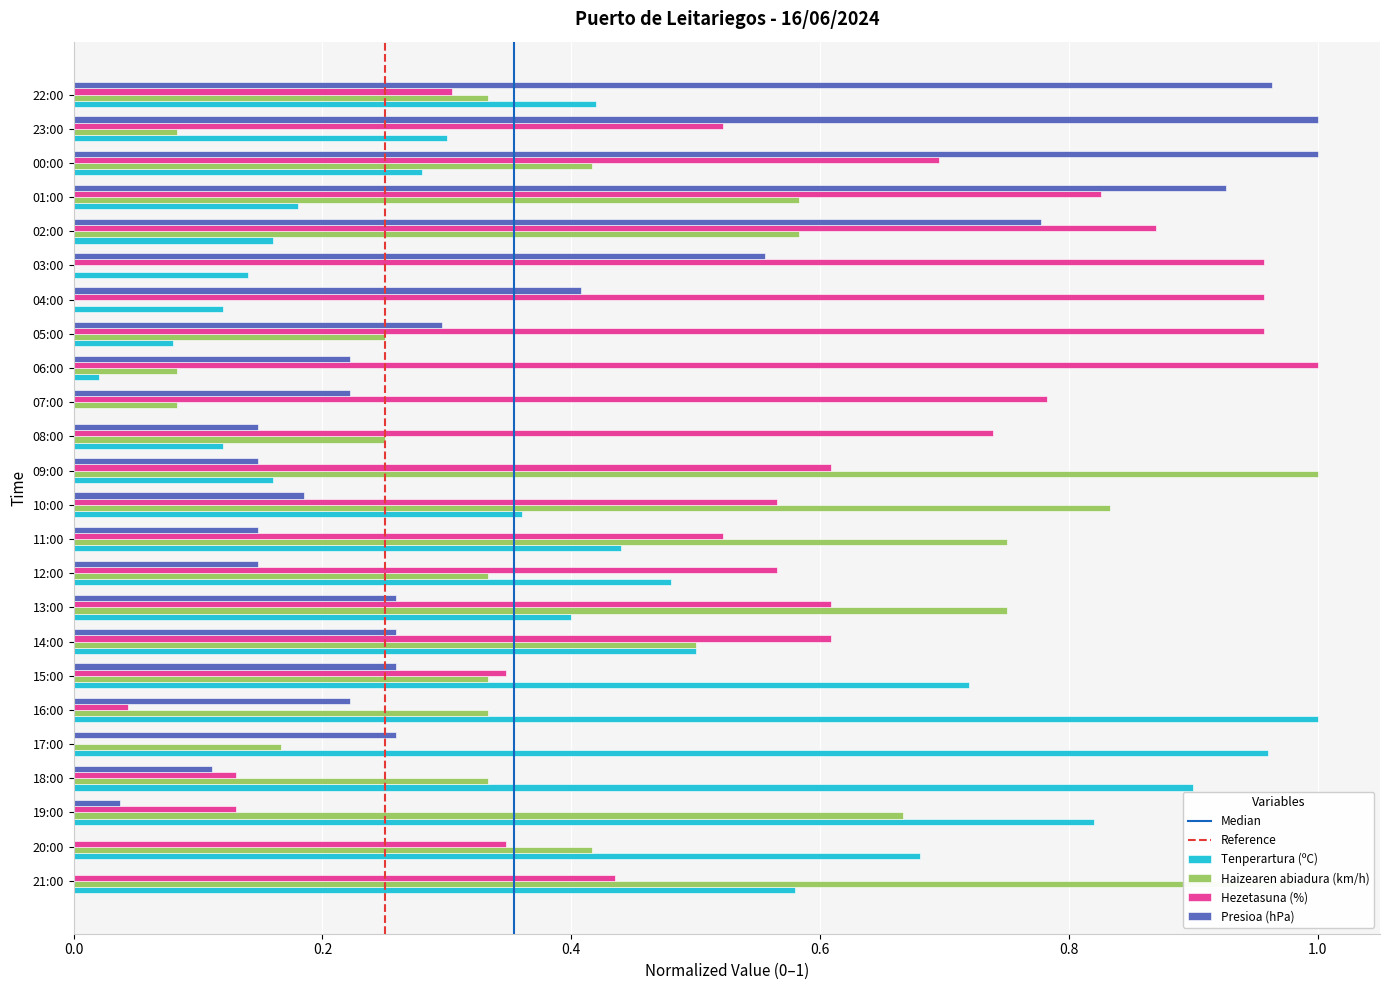

What are all the series names shown in the legend?

Tenperartura (ºC), Haizearen abiadura (km/h), Hezetasuna (%), Presioa (hPa)